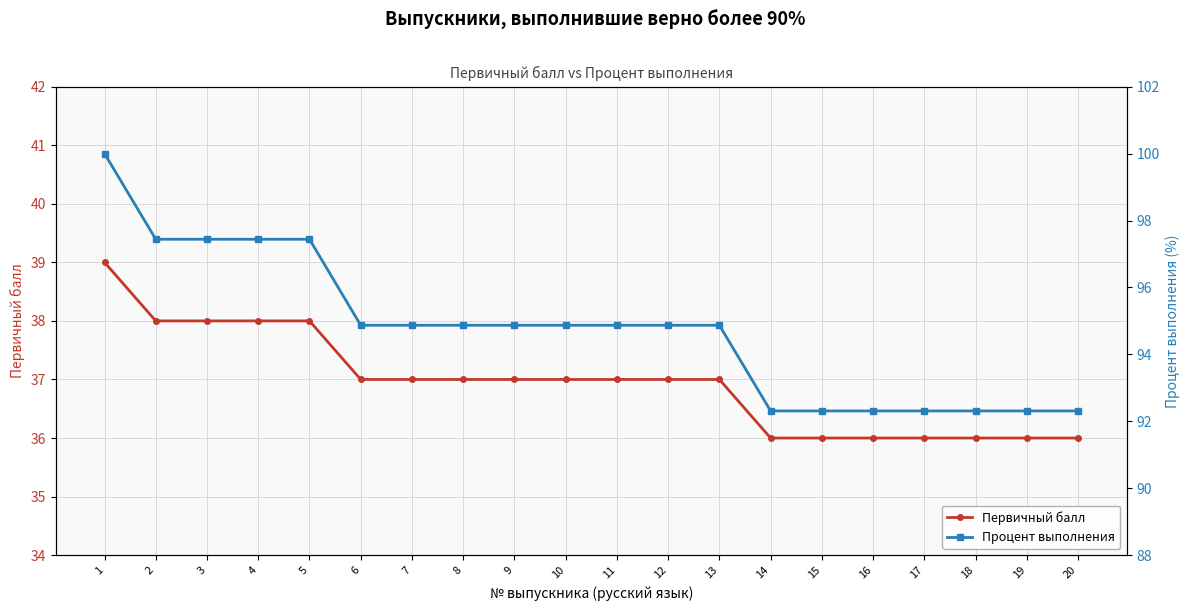

Reading left to right, extract all data points from this chart.

Первичный балл: 1=39.0	2=38.0	3=38.0	4=38.0	5=38.0	6=37.0	7=37.0	8=37.0	9=37.0	10=37.0	11=37.0	12=37.0	13=37.0	14=36.0	15=36.0	16=36.0	17=36.0	18=36.0	19=36.0	20=36.0
Процент выполнения: 1=100.0	2=97.4	3=97.4	4=97.4	5=97.4	6=94.9	7=94.9	8=94.9	9=94.9	10=94.9	11=94.9	12=94.9	13=94.9	14=92.3	15=92.3	16=92.3	17=92.3	18=92.3	19=92.3	20=92.3